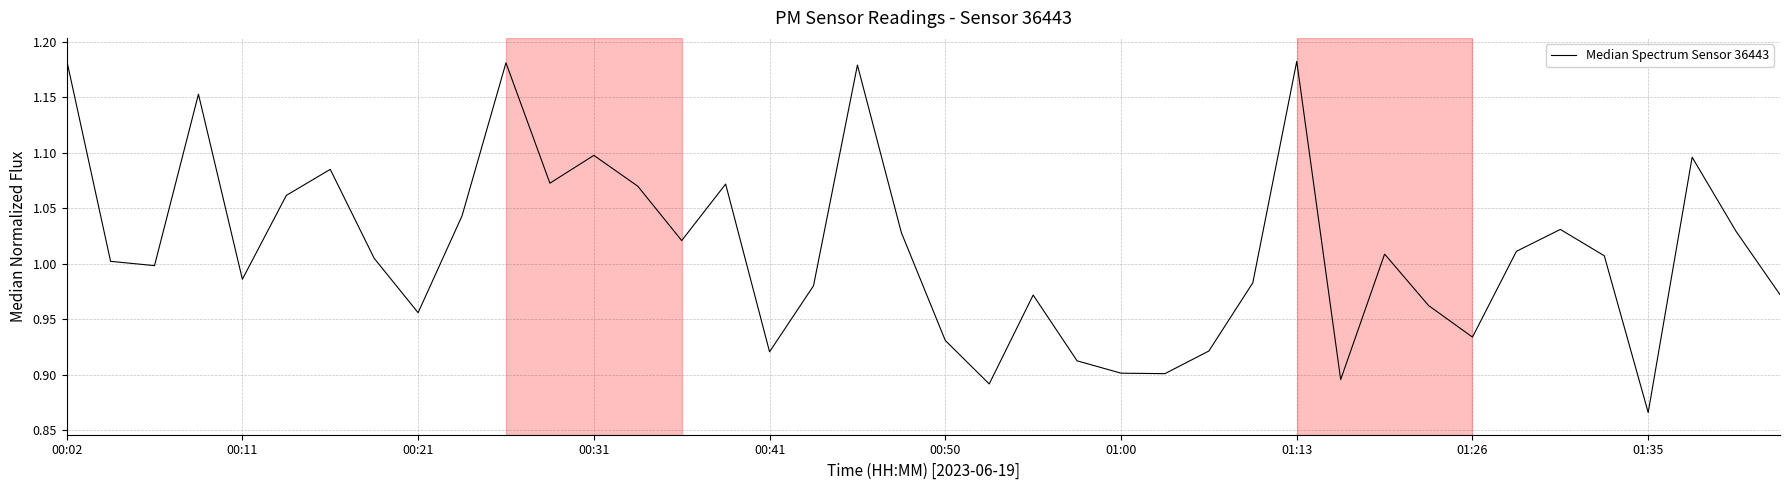

What is the difference between the maximum and minimum values?

0.3